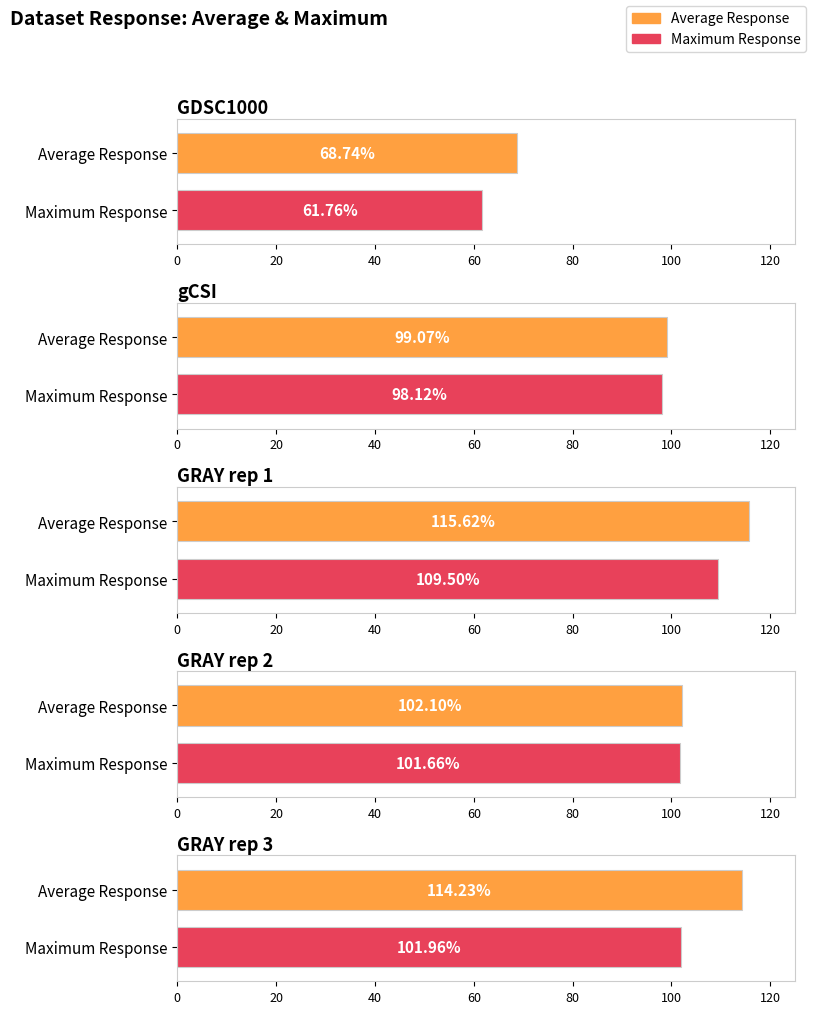

How many series are shown in this chart?

2